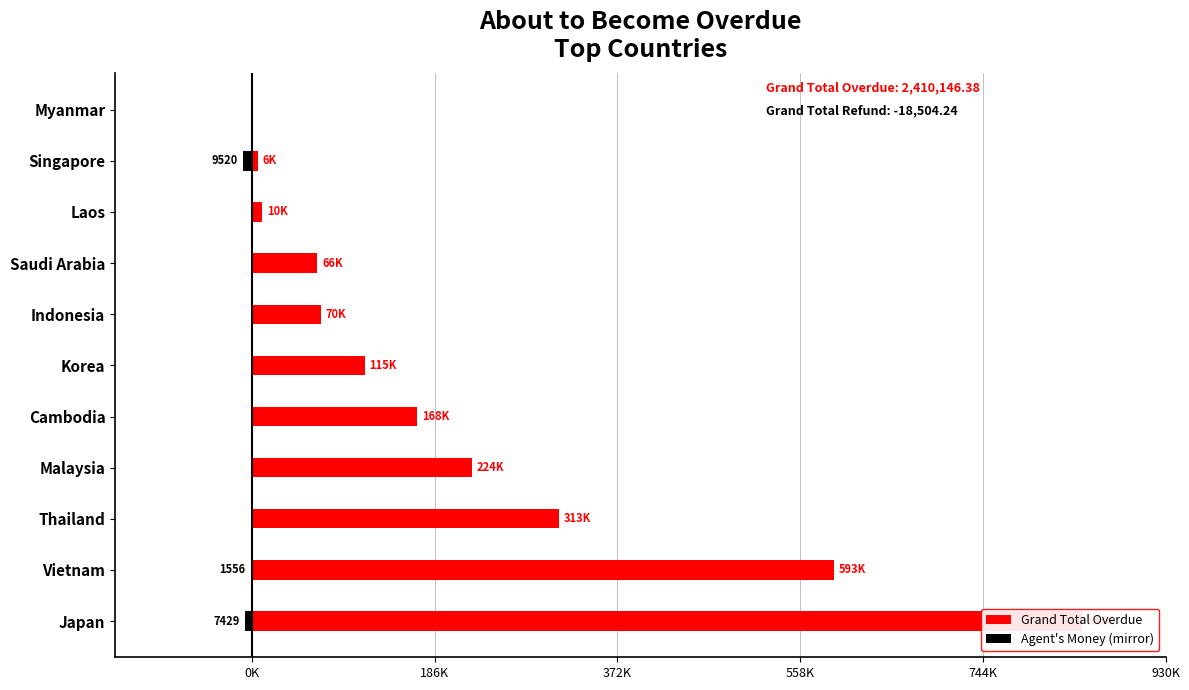

What position from the left is Korea?

6